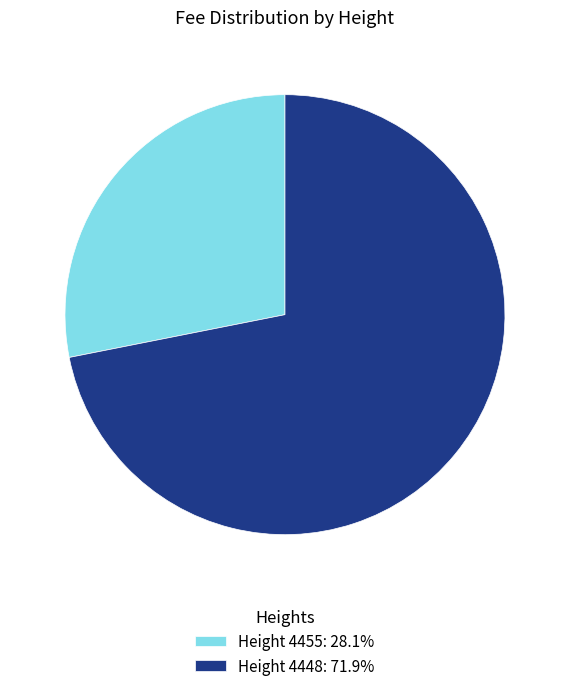

Is Height 4448: 71.9% the majority of the pie?

Yes